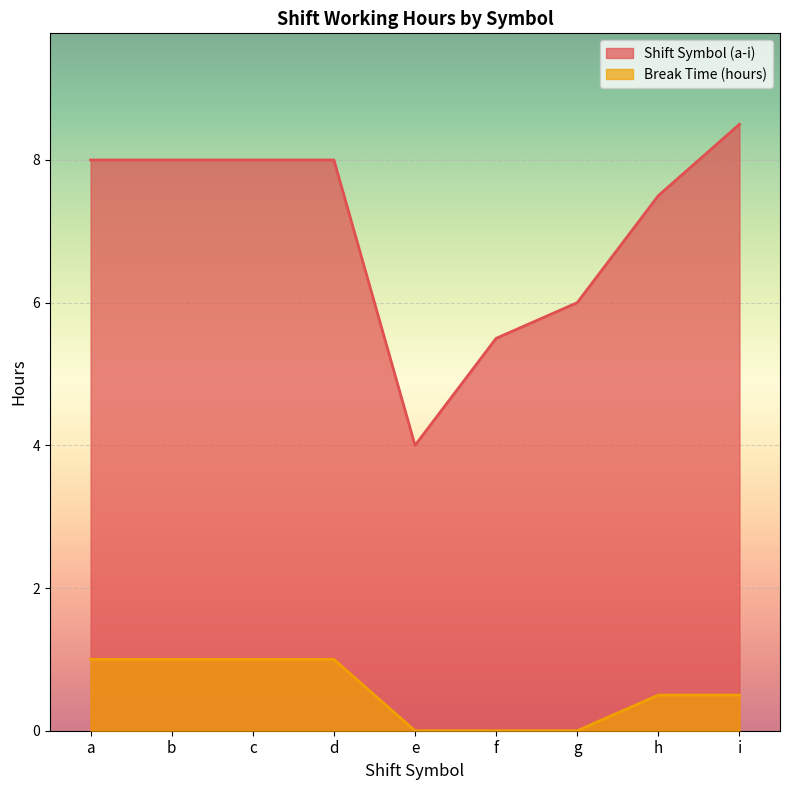

True or false: Shift Symbol (a-i) and Break Time (hours) intersect in this chart.

False